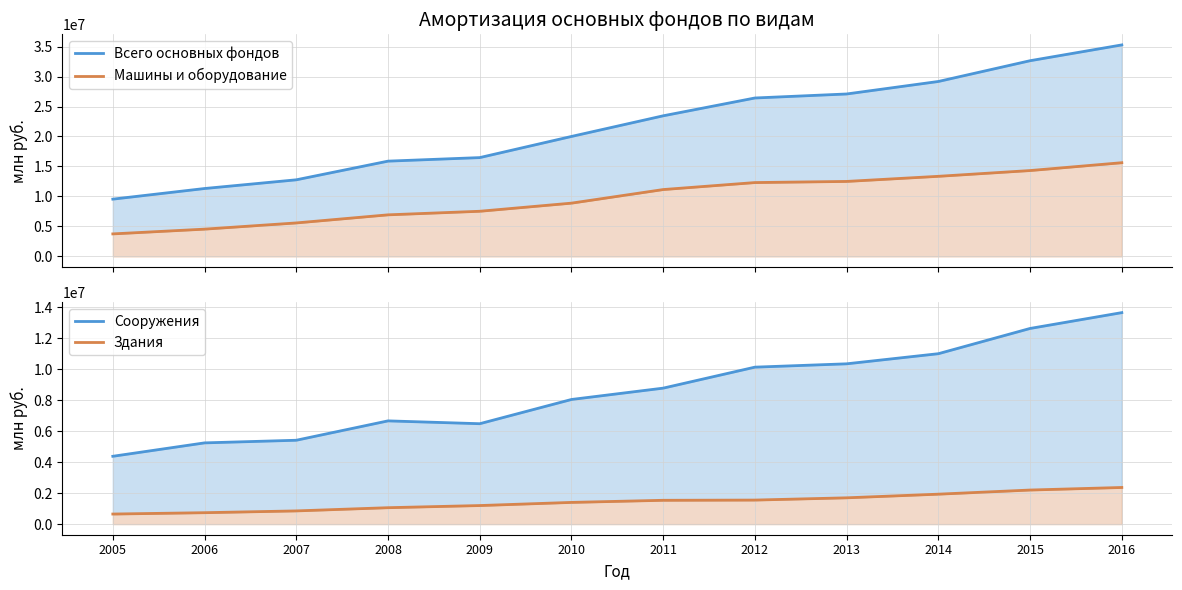

Count the number of data series in this chart.

4